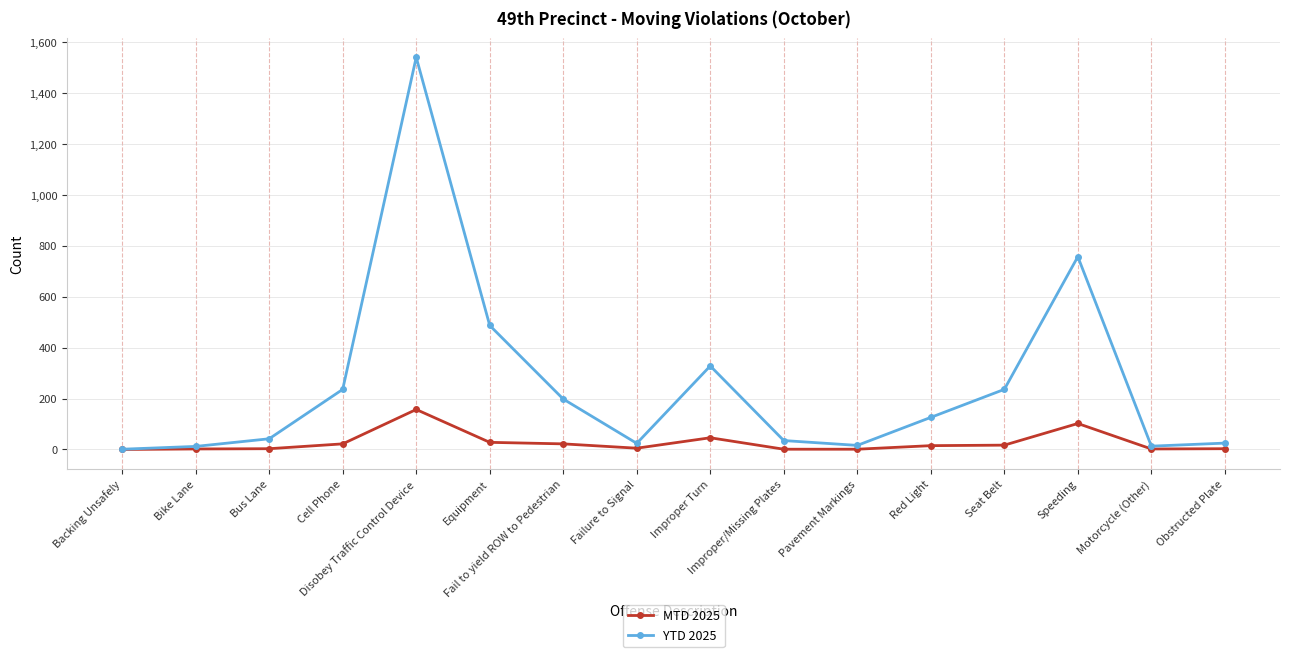

Which series has the largest range (max minus min)?

YTD 2025